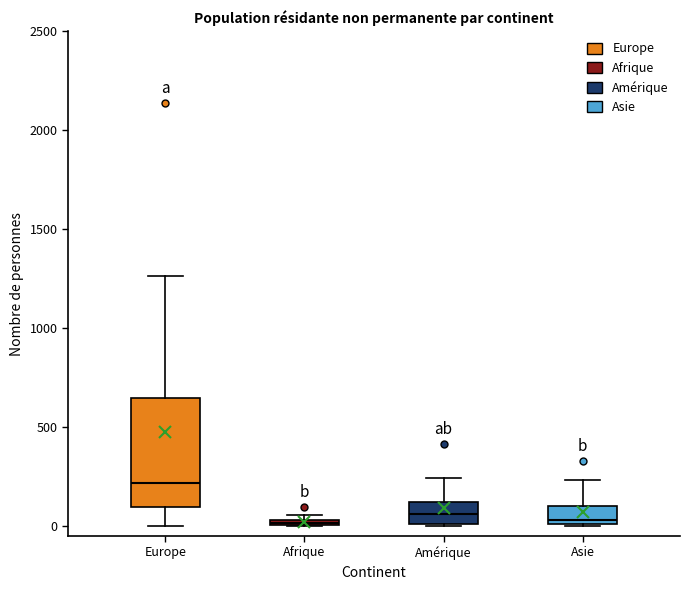

Which box's median line is the highest?

Europe